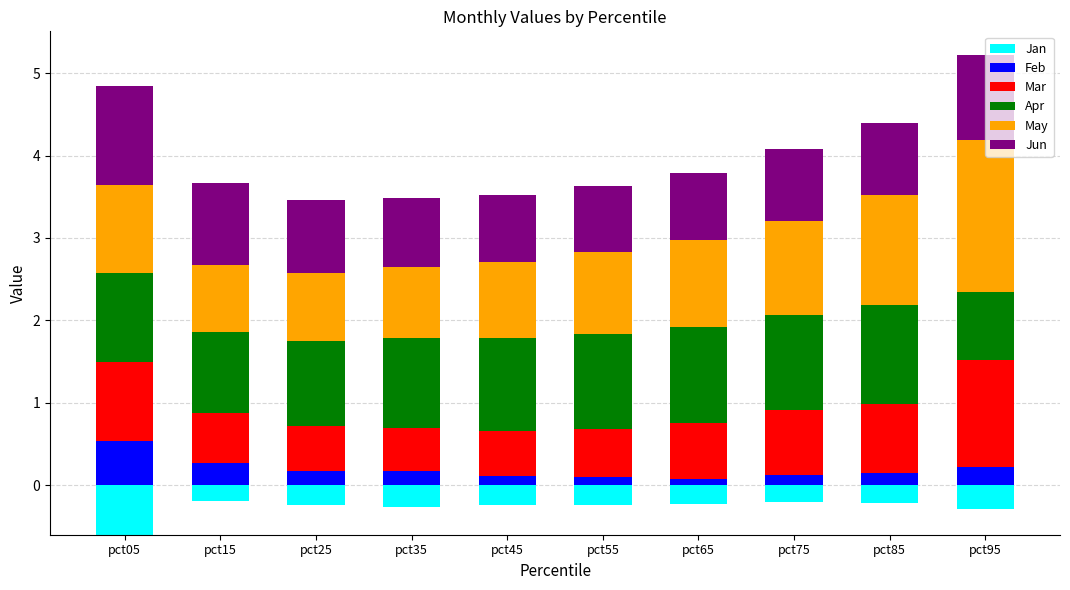

What is the value of the Apr bar at the 10th from the left?

0.8